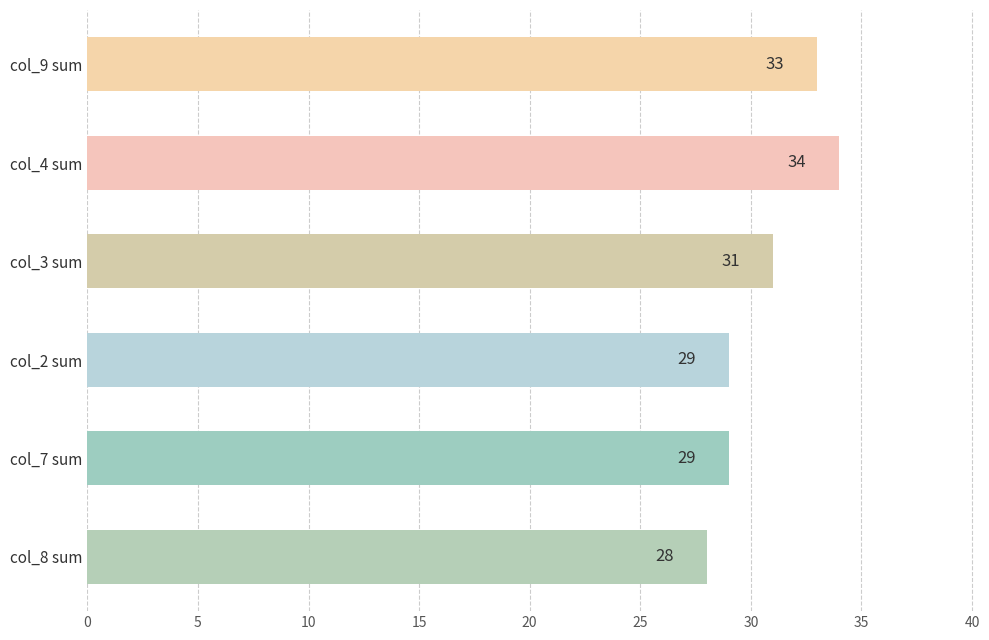

What is the smallest value displayed?

28